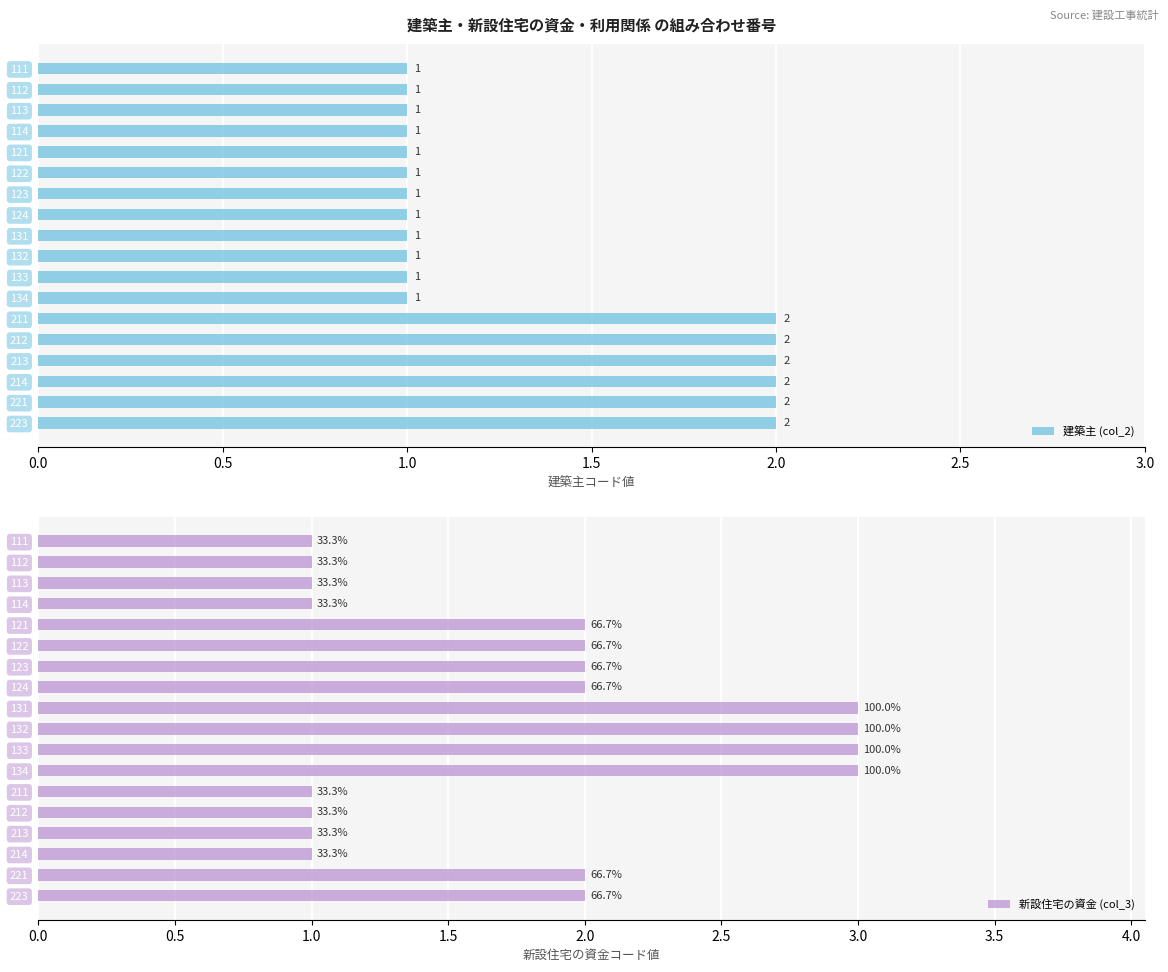

What is the maximum value shown in the chart?

3